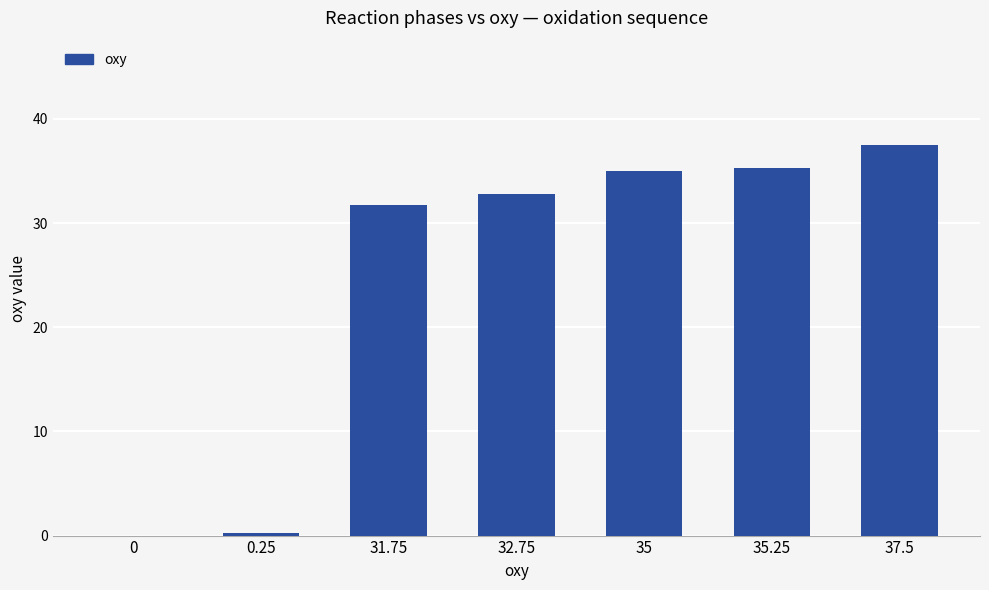

True or false: the data shows 31.8 at 31.75.

True